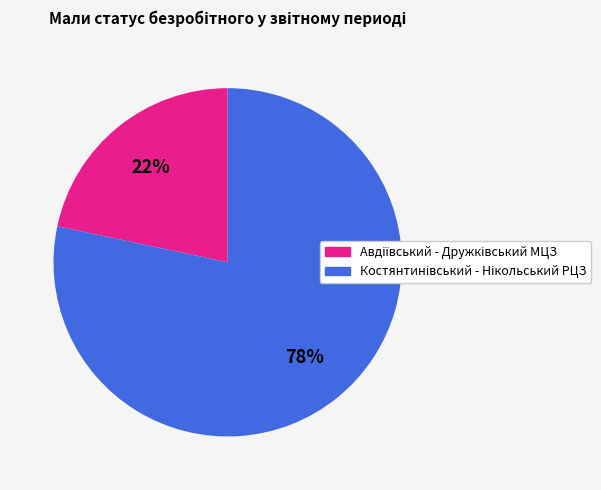

To the nearest percent, what is the average slice percentage?

50%